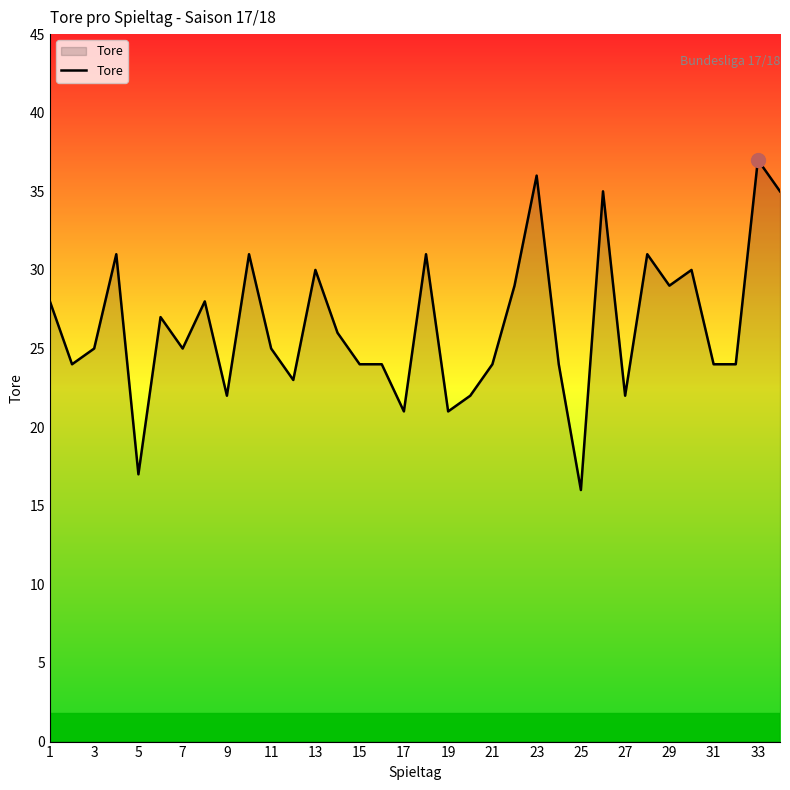

What is the smallest value displayed?

16